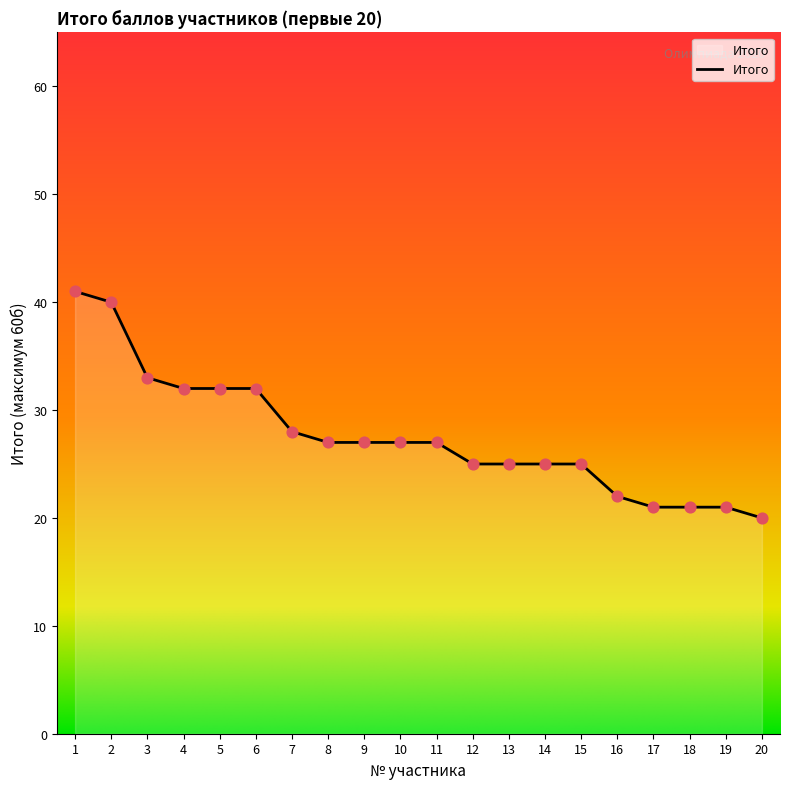

Between 8 and 19, which is larger?

8